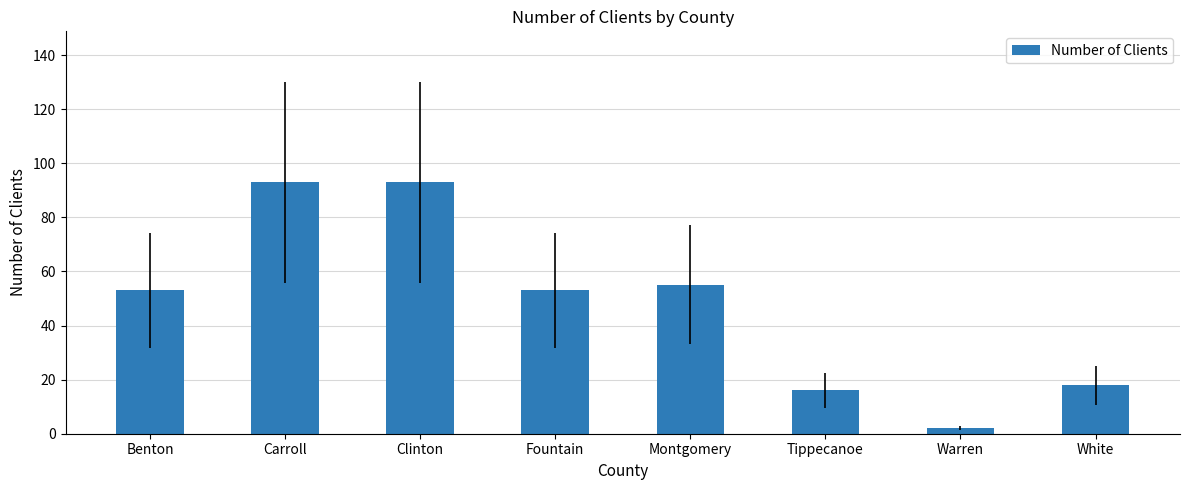

What is the difference between the maximum and minimum values?

91